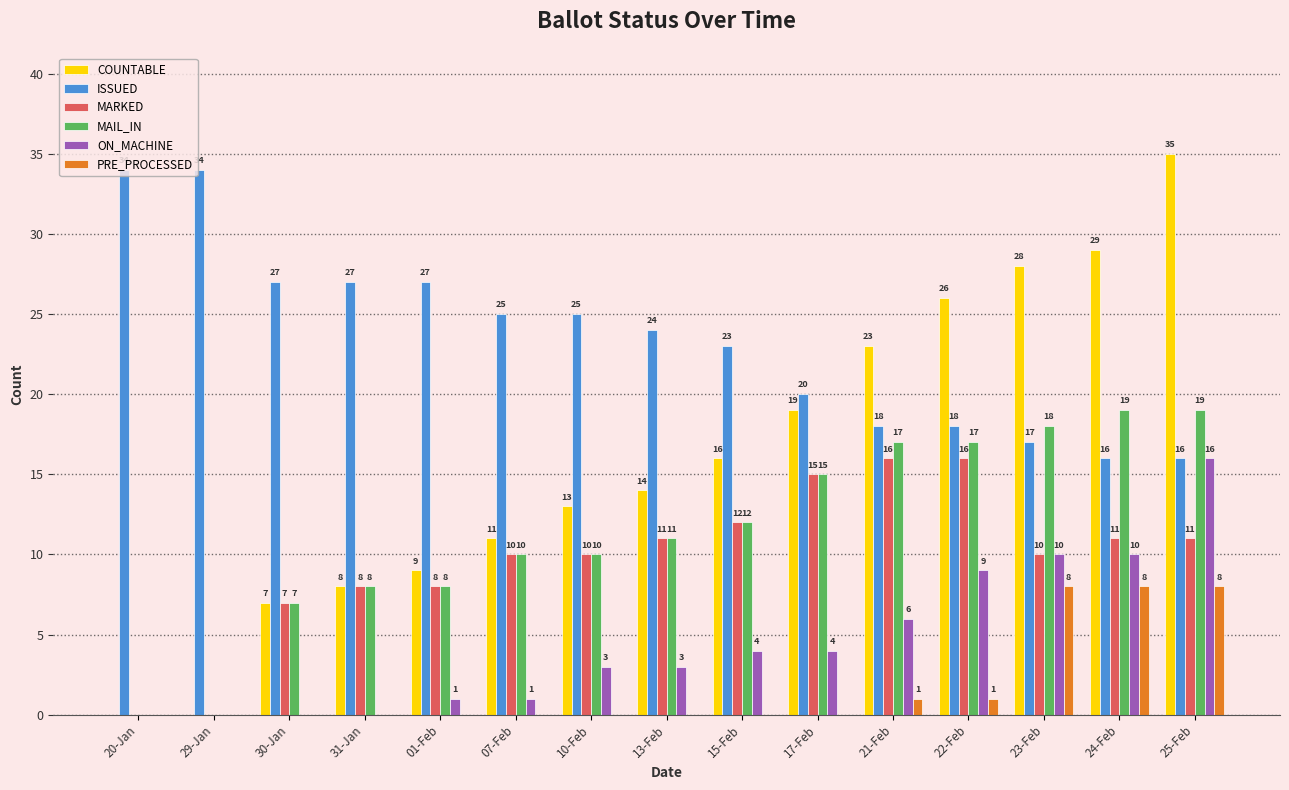

What is the average value of the PRE_PROCESSED series?

2